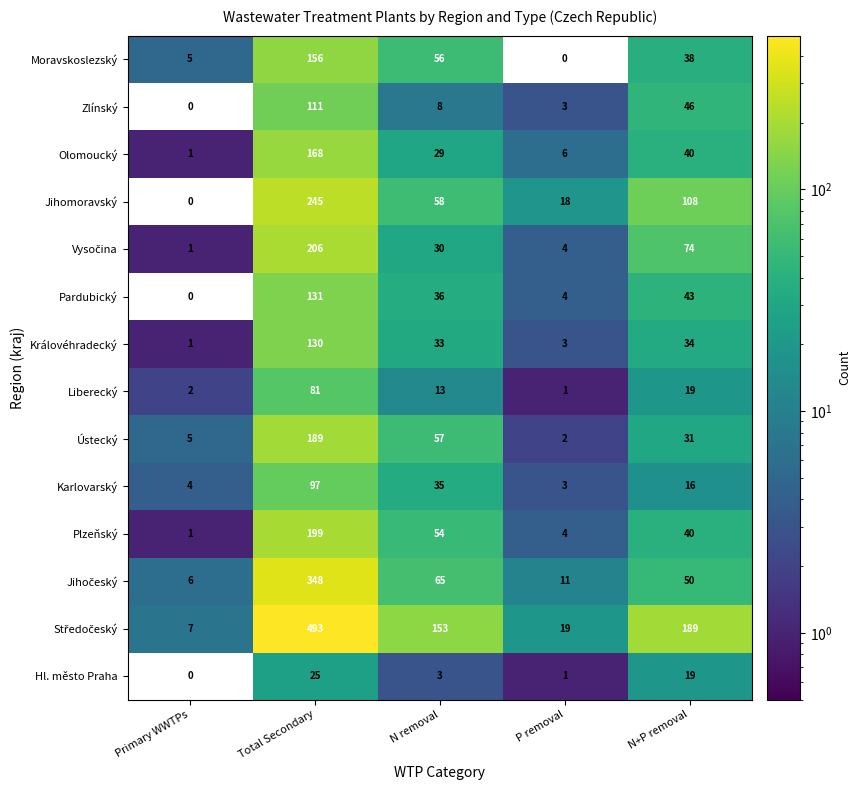

Rank the categories by Pardubický value from highest to lowest.

Total Secondary, N+P removal, N removal, P removal, Primary WWTPs